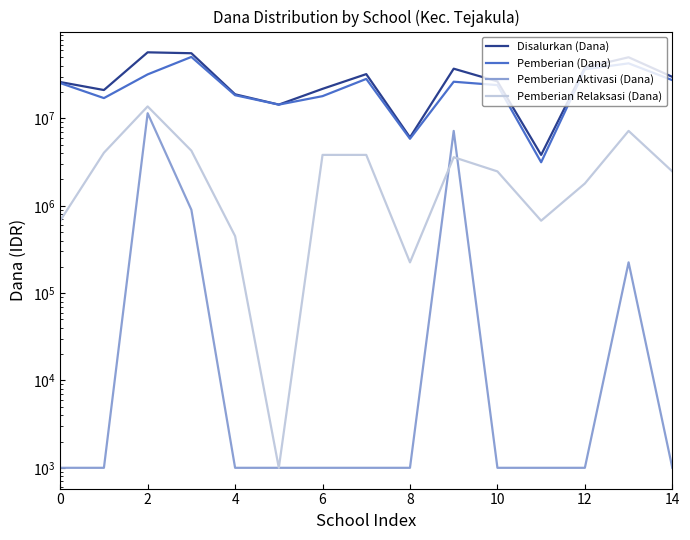

Reading left to right, transcribe all the data shown in this chart.

Disalurkan (Dana): 26100000	21150000	57150000	55800000	18900000	14400000	21825000	32175000	6075000	37125000	26550000	3825000	38250000	50175000	29925000
Pemberian (Dana): 25425000	17100000	31950000	50625000	18450000	14400000	18000000	28350000	5850000	26325000	24075000	3150000	36450000	42750000	27450000
Pemberian Aktivasi (Dana): 1000	1000	11475000	900000	1000	1000	1000	1000	1000	7200000	1000	1000	1000	225000	1000
Pemberian Relaksasi (Dana): 675000	4050000	13725000	4275000	450000	1000	3825000	3825000	225000	3600000	2475000	675000	1800000	7200000	2475000